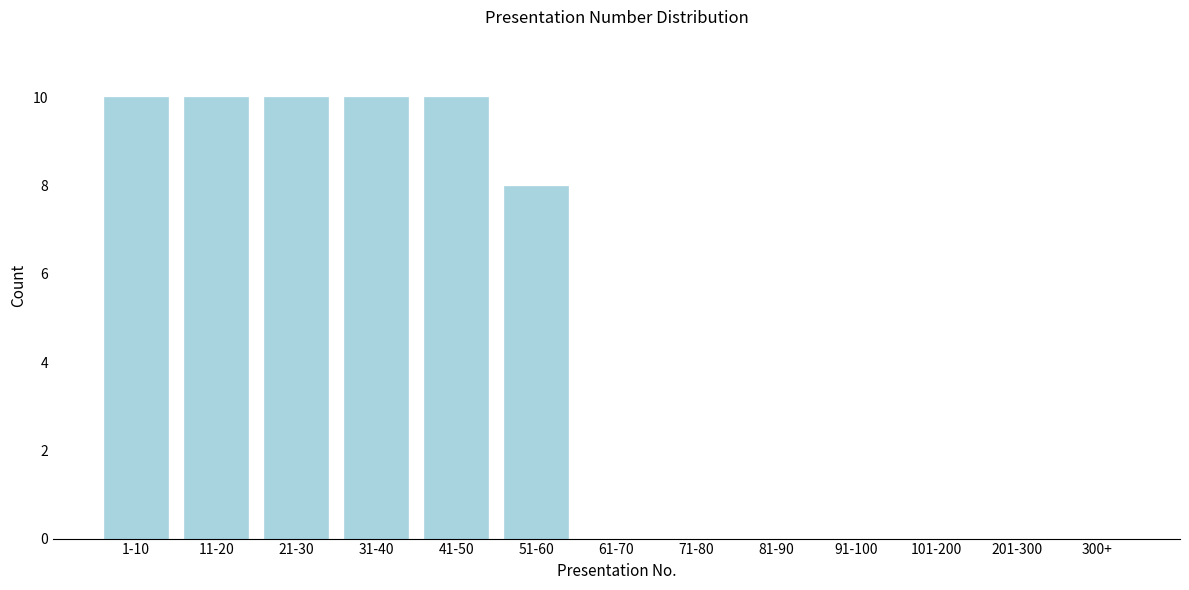

Reading left to right, extract all data points from this chart.

1-10=10	11-20=10	21-30=10	31-40=10	41-50=10	51-60=8	61-70=0	71-80=0	81-90=0	91-100=0	101-200=0	201-300=0	300+=0